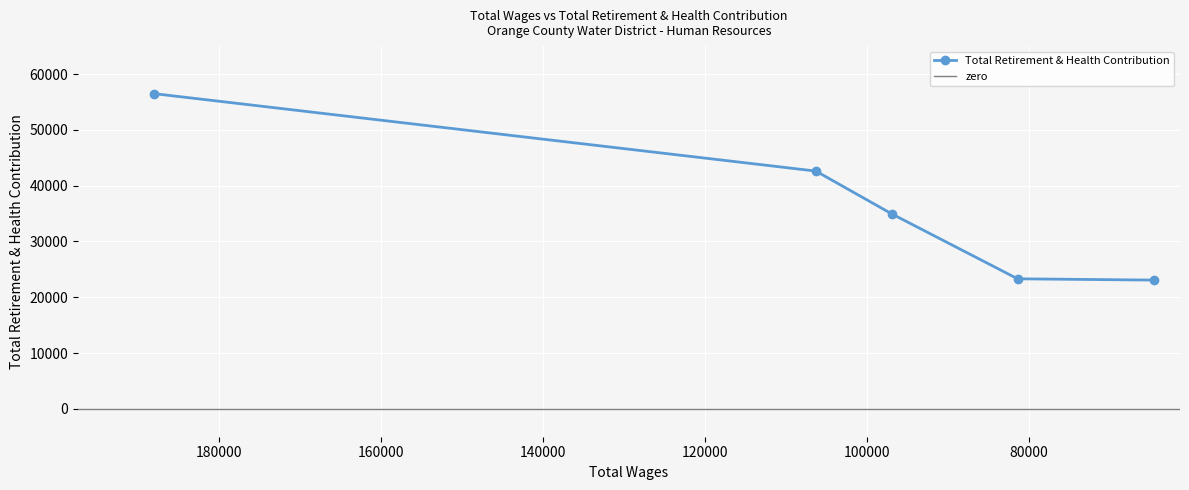

List the labels in order of value, smallest first.

64577, 81406, 96932, 106328, 188070